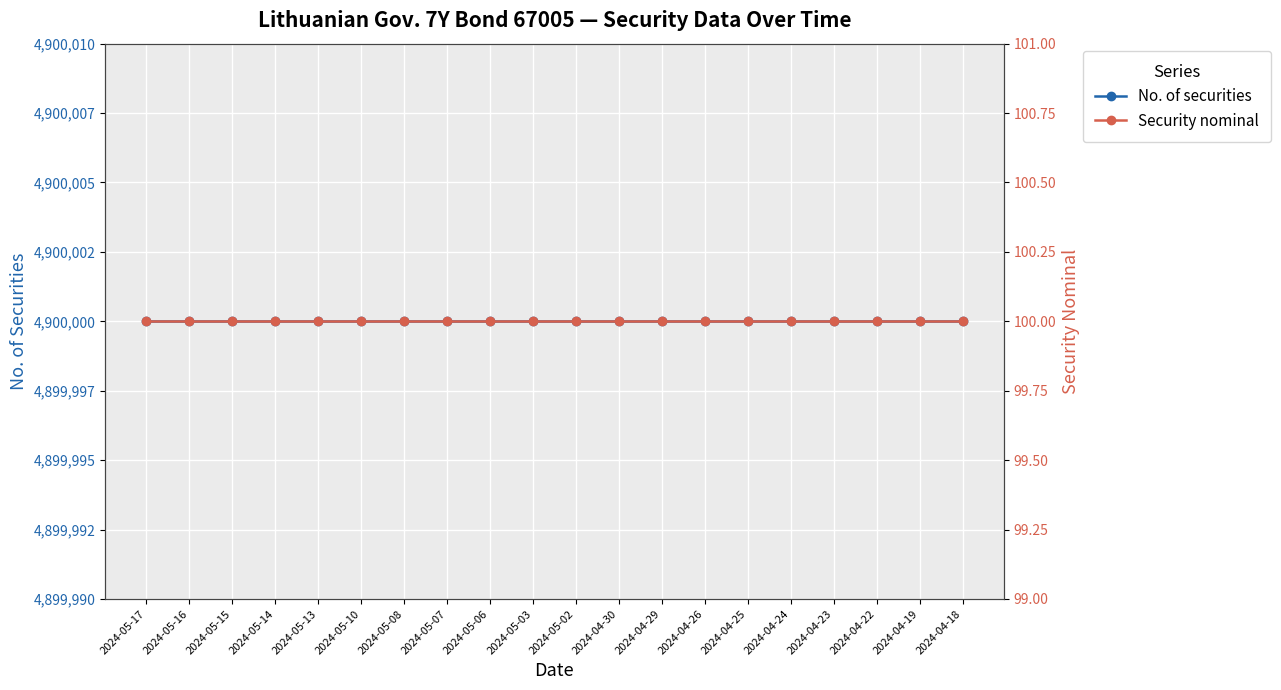

What is the total value across all series at 2024-05-10?

4900100